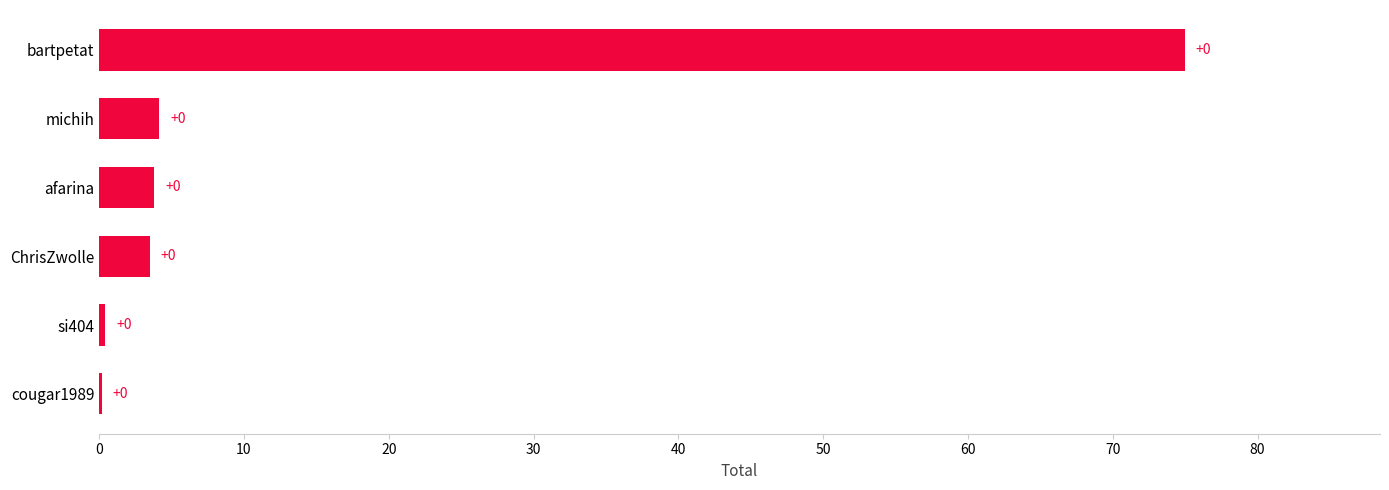

What is the greatest value displayed?

75.0